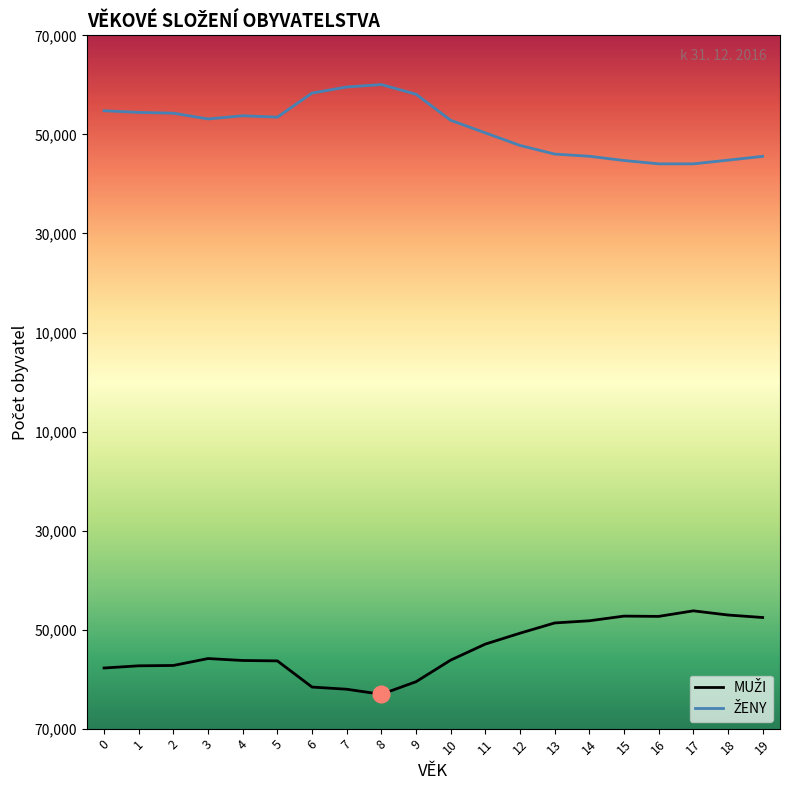

Does the chart have visible grid lines?

No